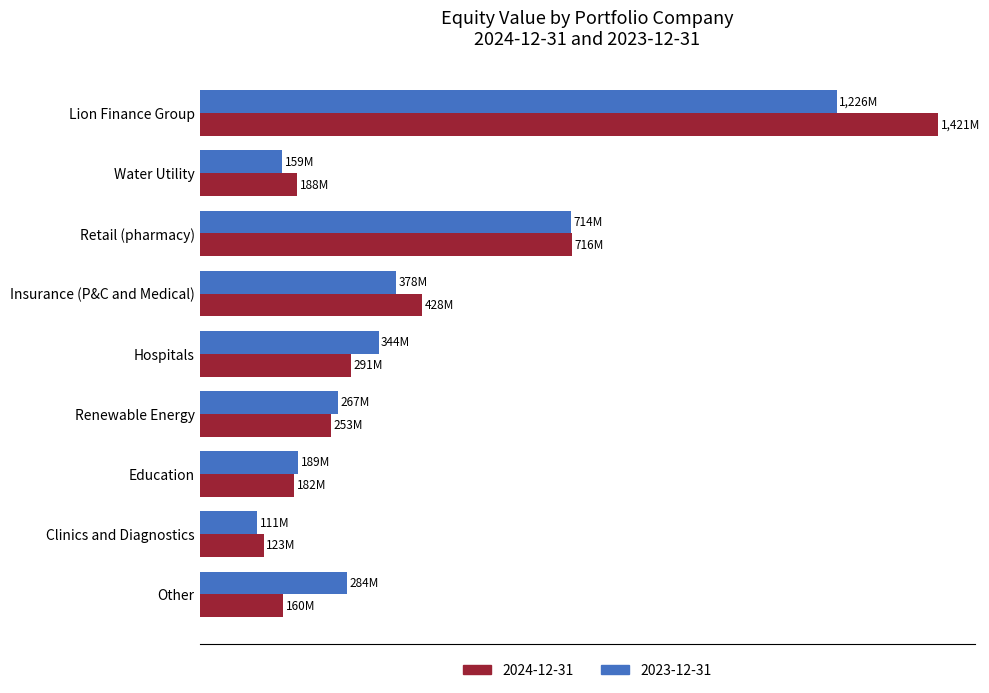

What is the label of the 8th bar from the right?

Water Utility